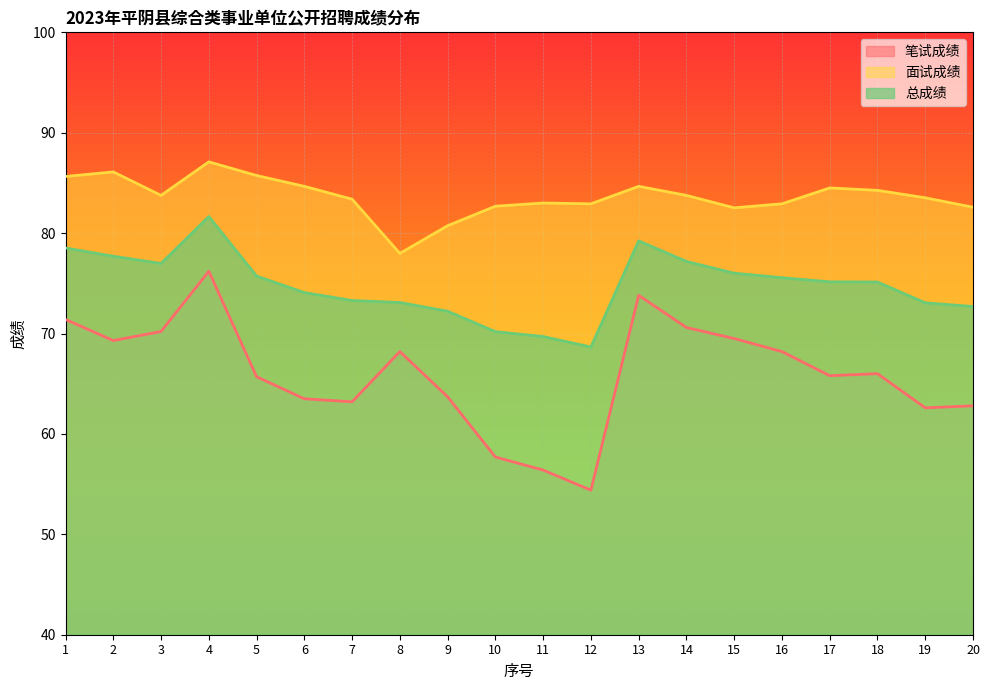

Which has a higher value, 5 or 19?

5